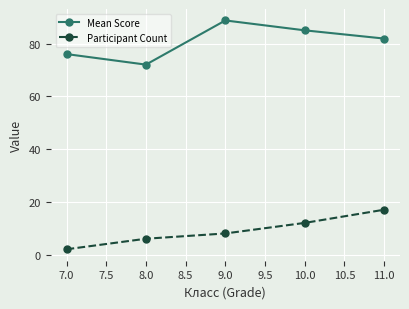

How many Participant Count values are between 6 and 12?

3